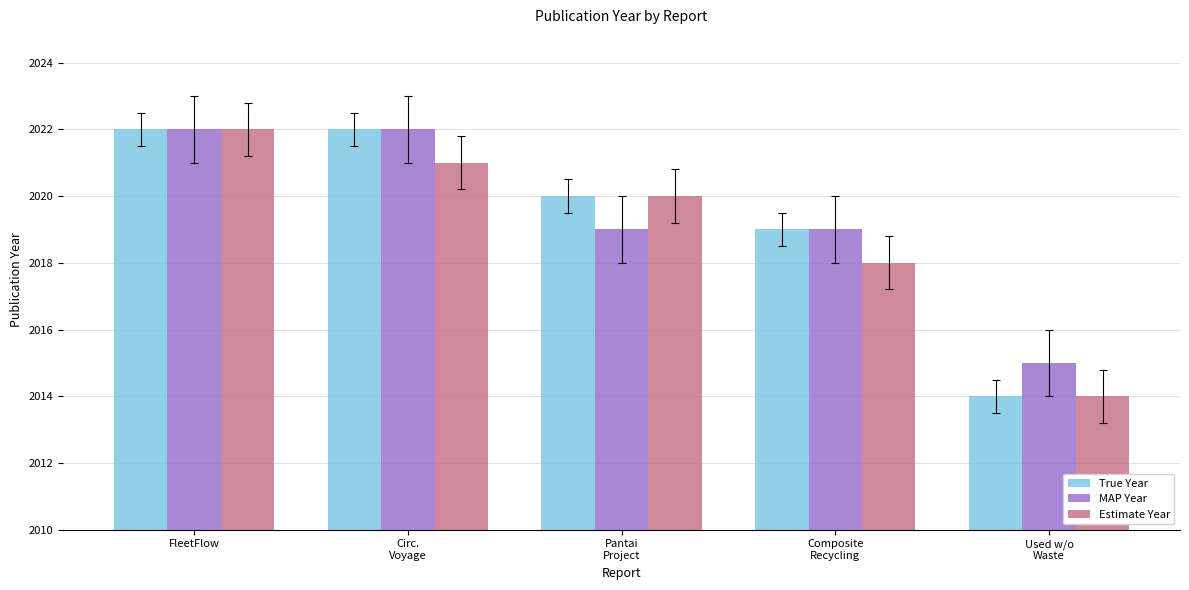

What is the difference between the maximum and minimum values in the Estimate Year series?

8